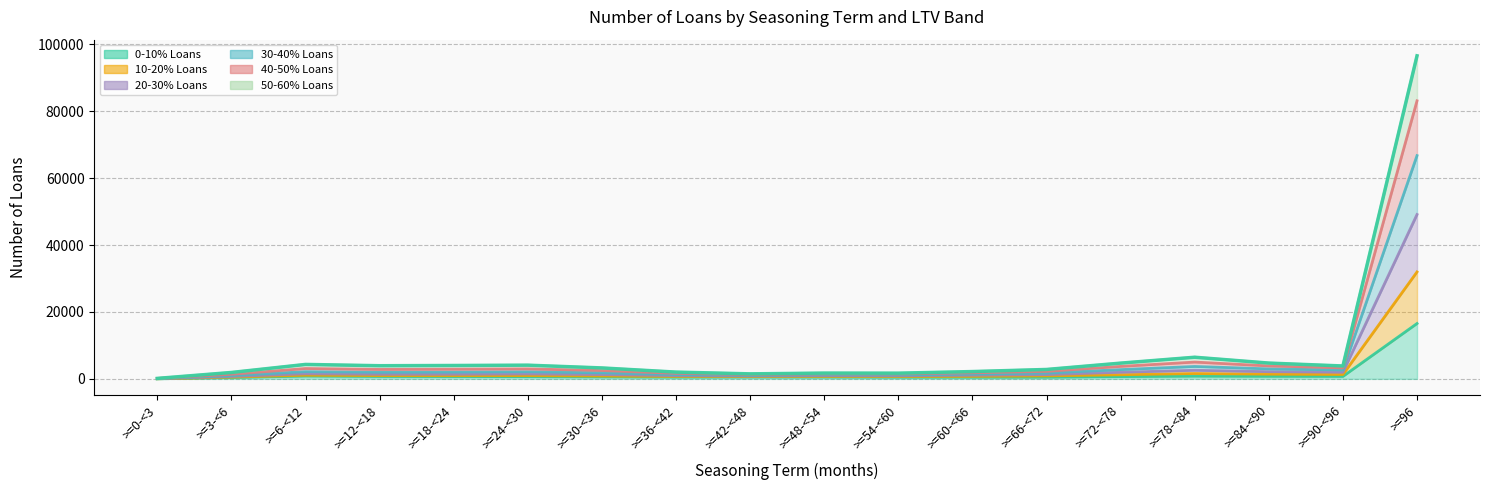

What is the average value of the 40-50% Loans series?

8330